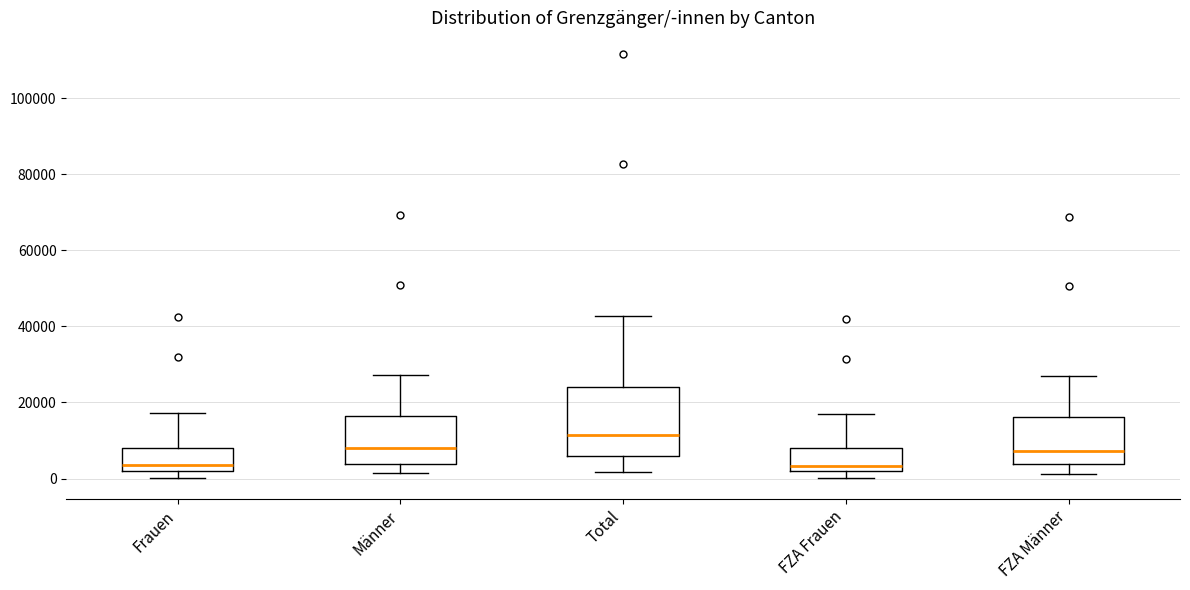

Which box is the tallest, from its lower edge to its upper edge?

Total